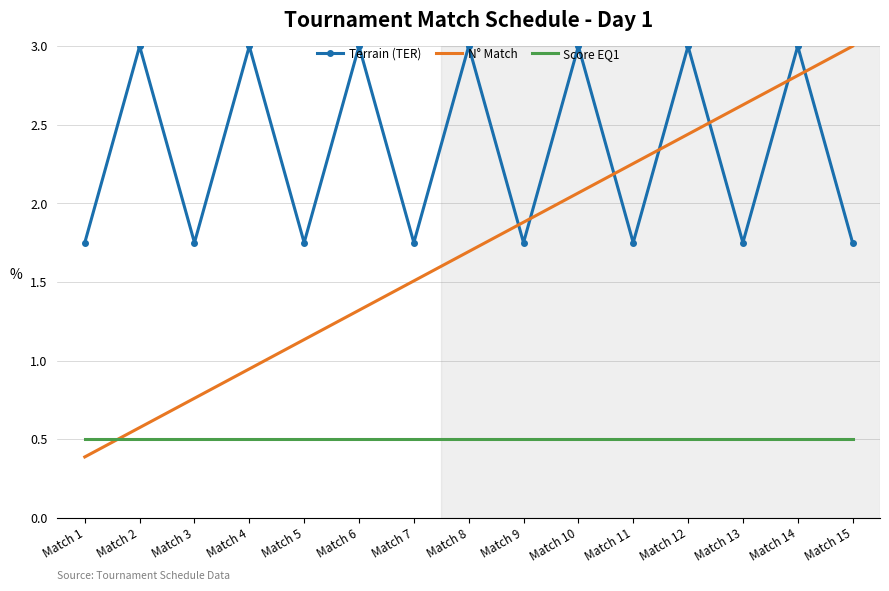

The value of Terrain (TER) at Match 2 is 4.5. True or false?

False